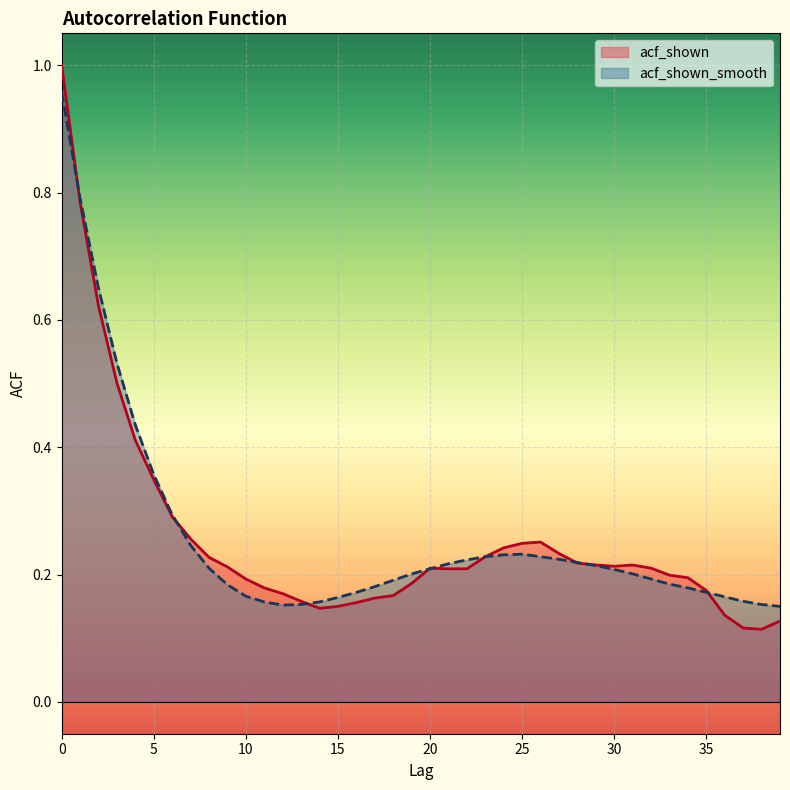

Reading left to right, list all the values displayed in this chart.

acf_shown: 0=1.0	1=0.8	2=0.6	3=0.5	4=0.4	5=0.3	6=0.3	7=0.3	8=0.2	9=0.2	10=0.2	11=0.2	12=0.2	13=0.2	14=0.1	15=0.1	16=0.2	17=0.2	18=0.2	19=0.2	20=0.2	21=0.2	22=0.2	23=0.2	24=0.2	25=0.2	26=0.3	27=0.2	28=0.2	29=0.2	30=0.2	31=0.2	32=0.2	33=0.2	34=0.2	35=0.2	36=0.1	37=0.1	38=0.1	39=0.1
acf_shown_smooth: 0=1.0	1=0.8	2=0.7	3=0.5	4=0.4	5=0.4	6=0.3	7=0.2	8=0.2	9=0.2	10=0.2	11=0.2	12=0.2	13=0.2	14=0.2	15=0.2	16=0.2	17=0.2	18=0.2	19=0.2	20=0.2	21=0.2	22=0.2	23=0.2	24=0.2	25=0.2	26=0.2	27=0.2	28=0.2	29=0.2	30=0.2	31=0.2	32=0.2	33=0.2	34=0.2	35=0.2	36=0.2	37=0.2	38=0.2	39=0.1